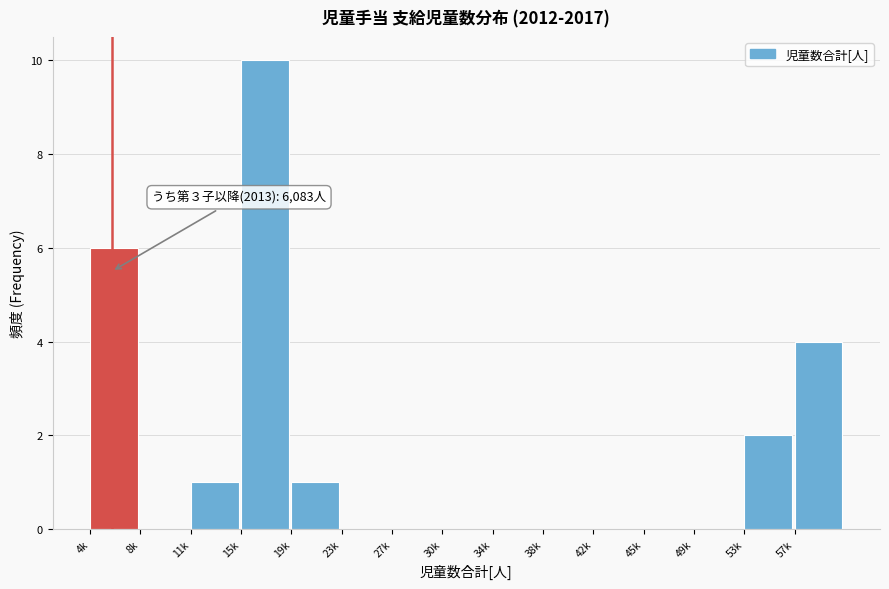

Reading left to right, extract all data points from this chart.

4k=6	8k=0	11k=1	15k=10	19k=1	23k=0	27k=0	30k=0	34k=0	38k=0	42k=0	45k=0	49k=0	53k=2	57k=4